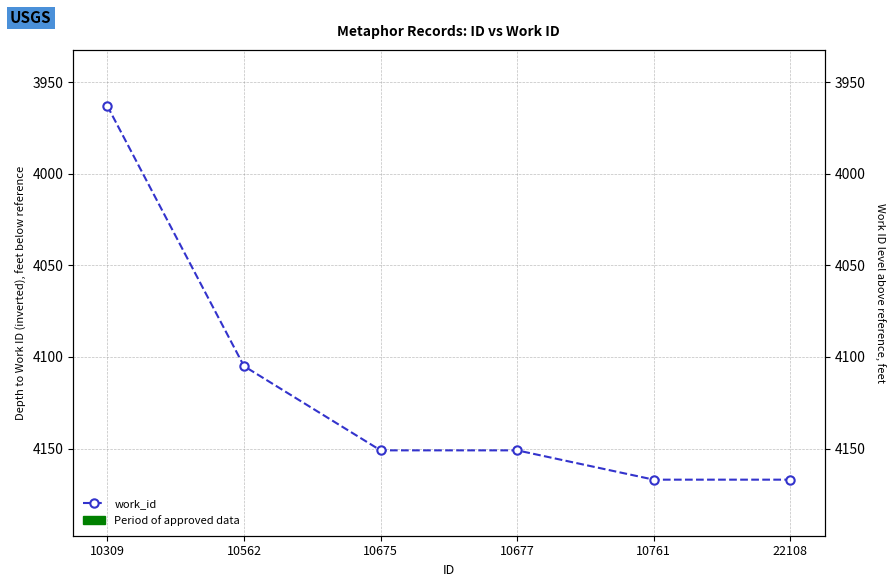

Count the number of data series in this chart.

1